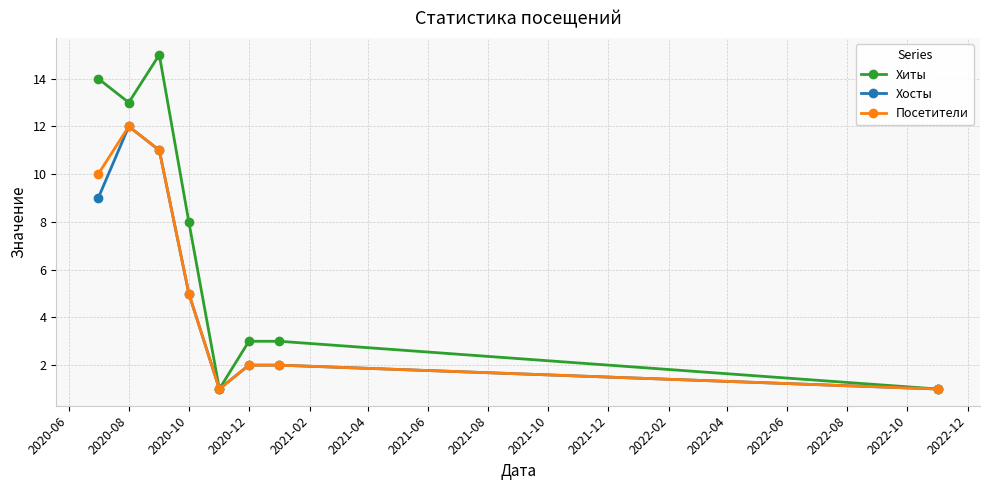

True or false: Хиты has more than 0 interior local peaks.

True